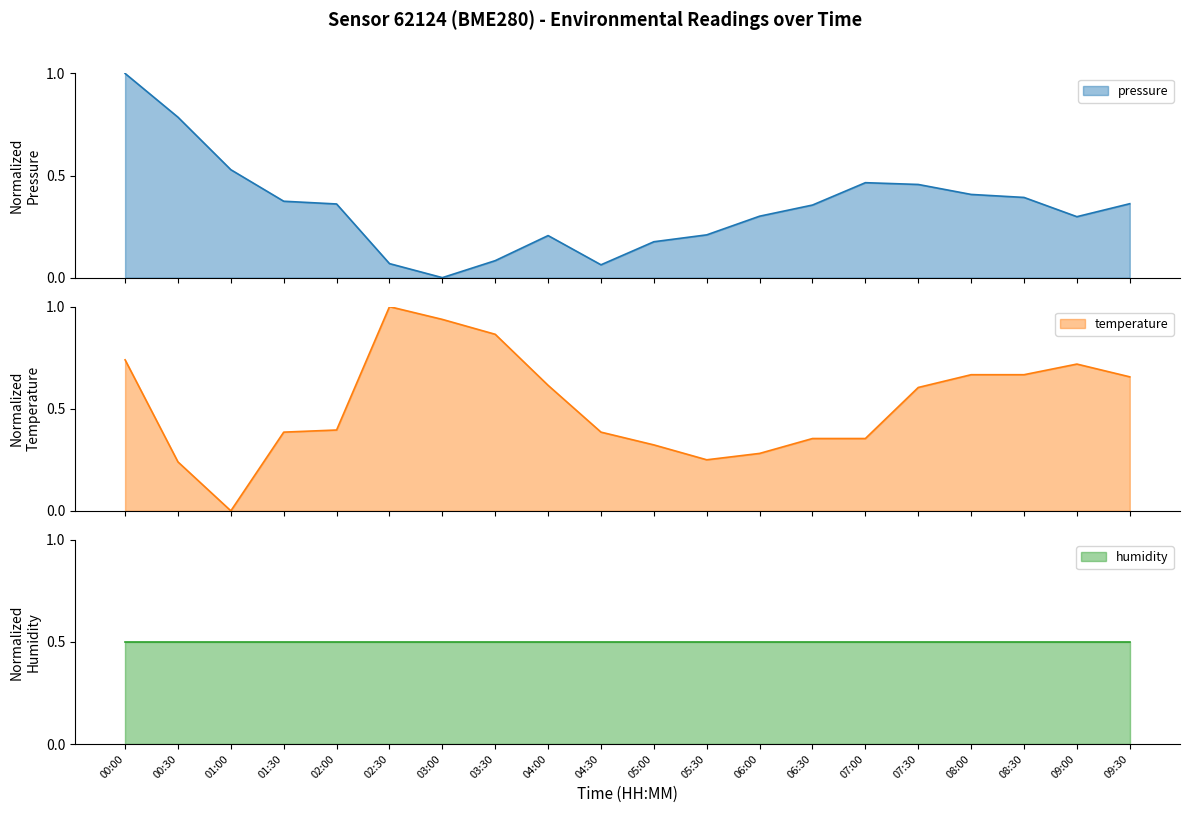

At which category is the sum across all series the highest?

00:00